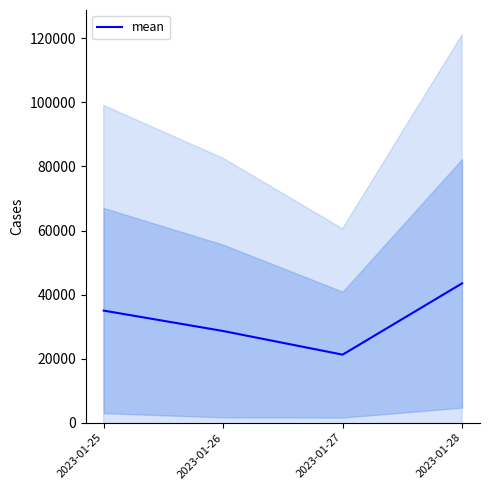

What is the average value?

32094